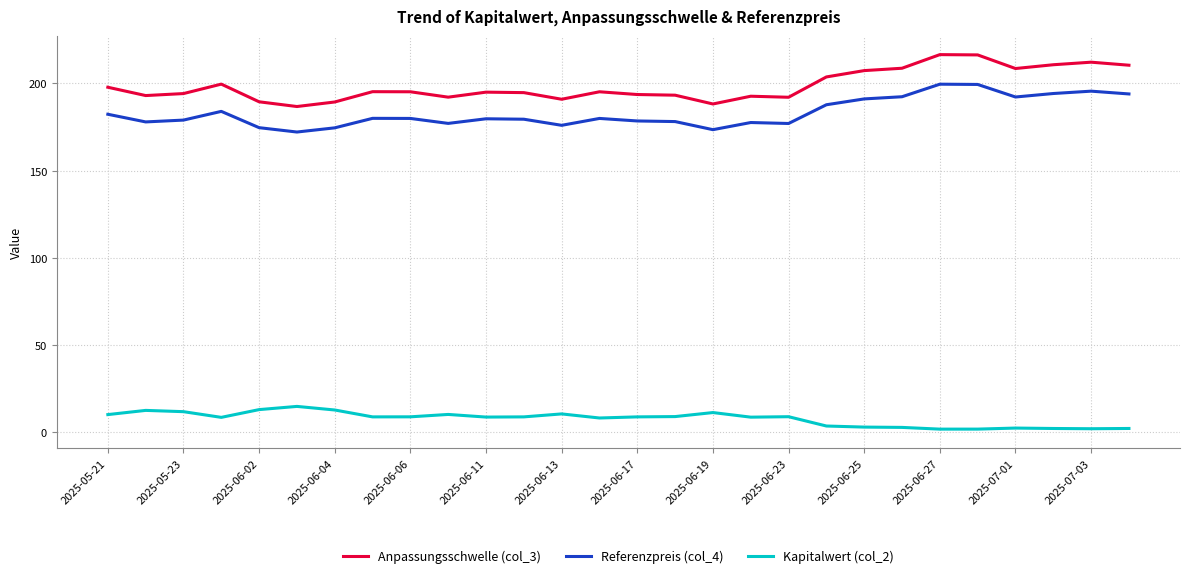

What is the highest value of the Anpassungsschwelle (col_3) series?

216.6